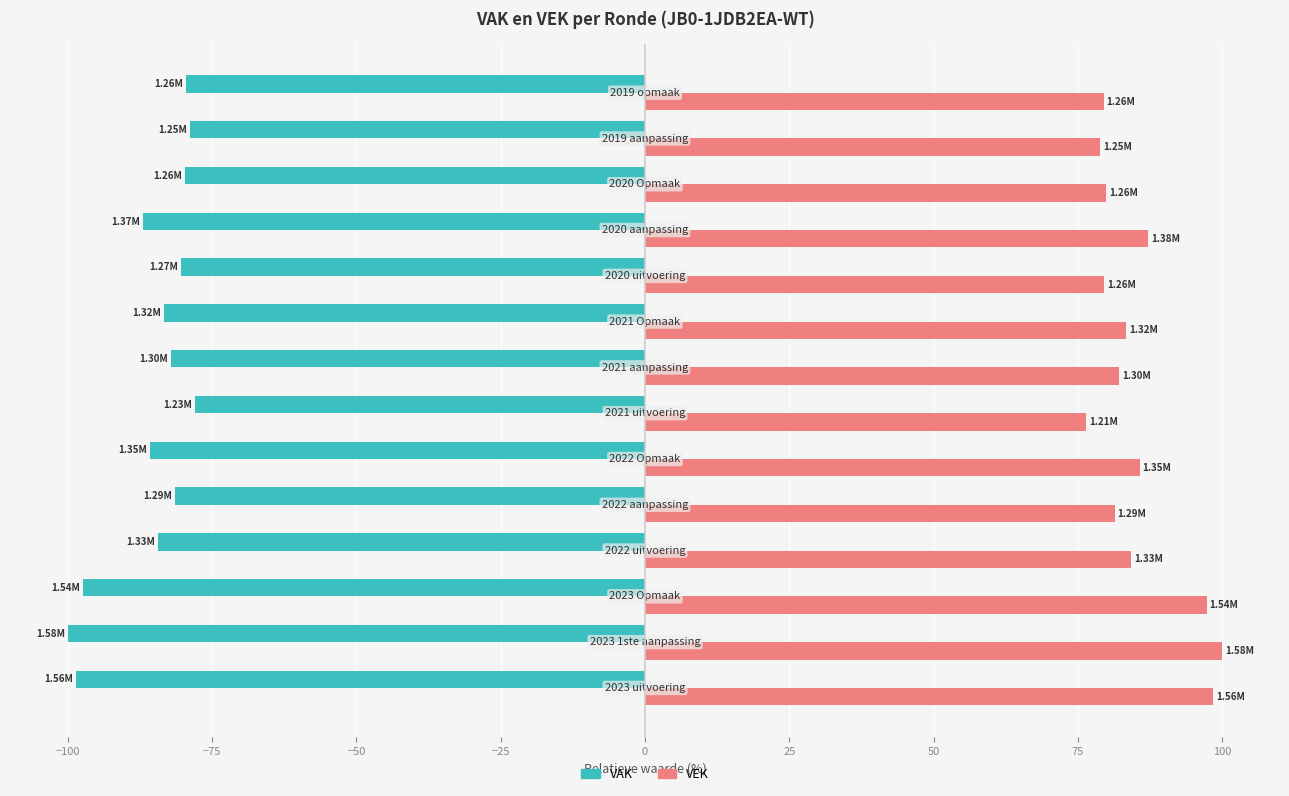

Which series has the largest total across all categories?

VEK